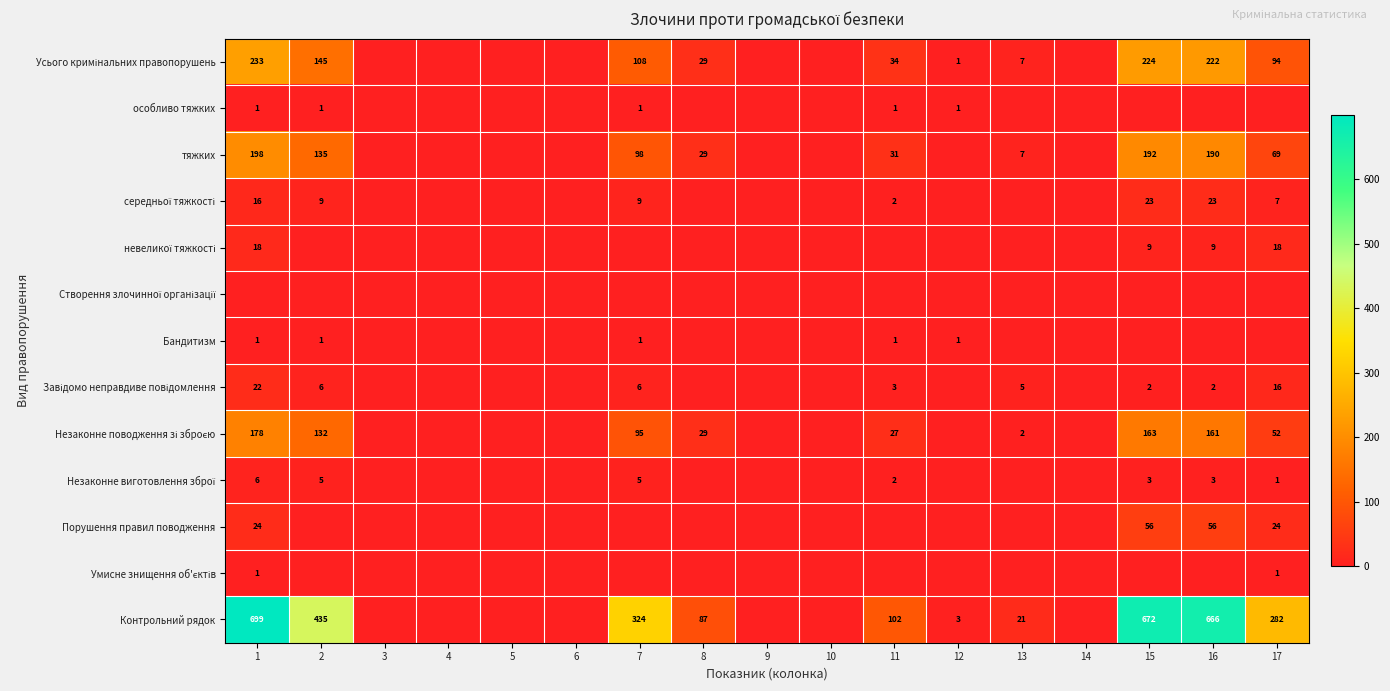

Between 8 and 3, which is larger?

8